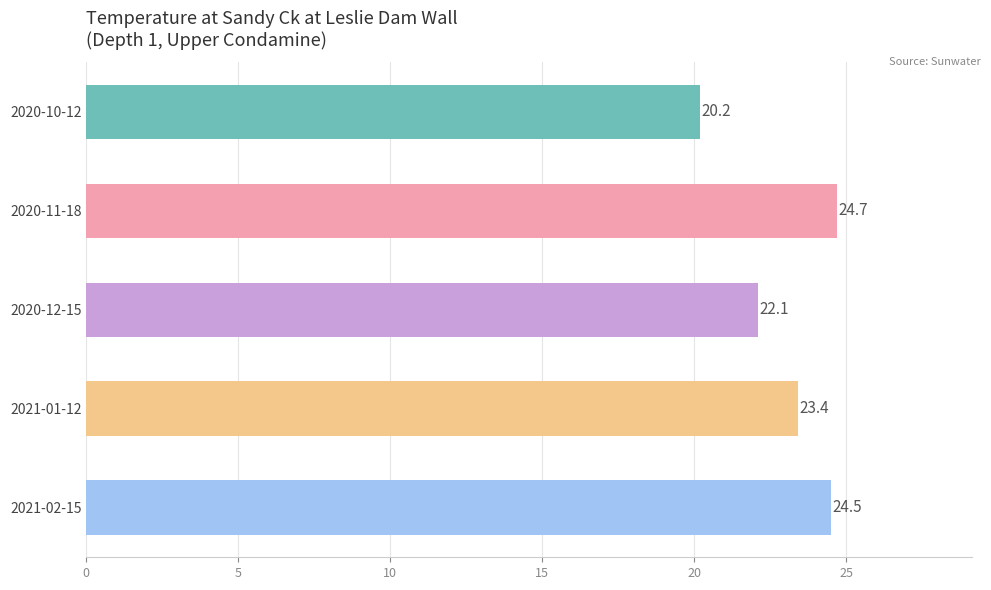

Where is the data nearest to the value 22?

2020-12-15